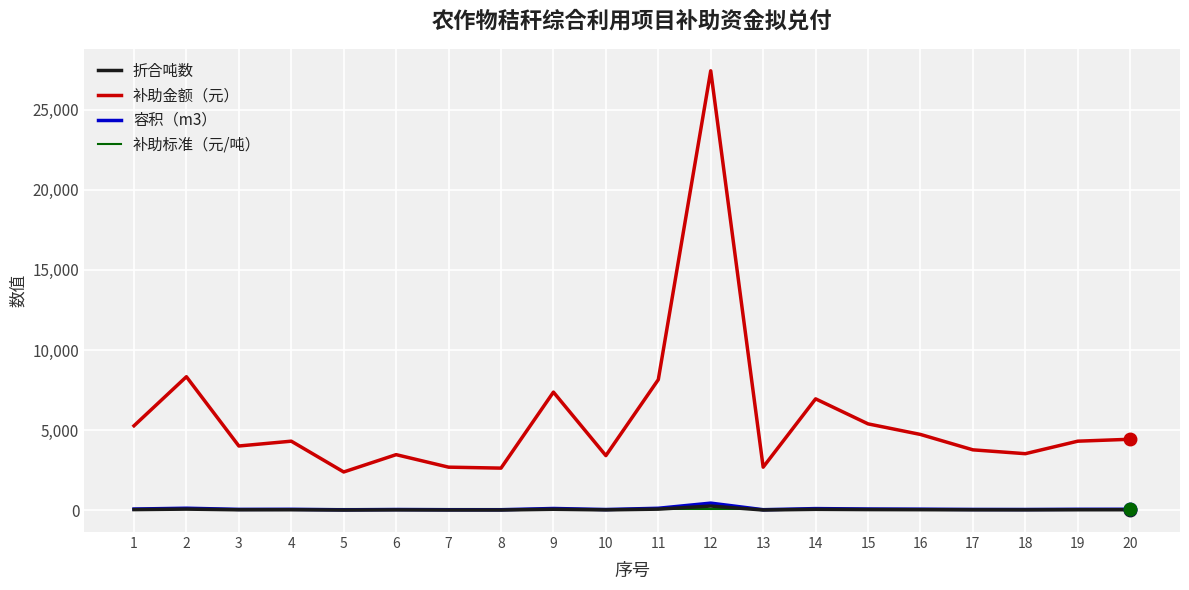

What is the maximum value shown in the chart?

27420.0